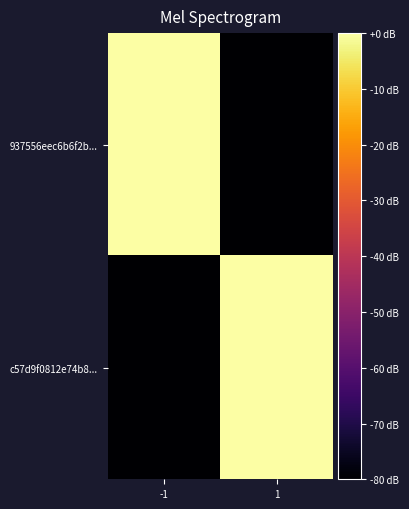

Rank the series by their maximum value, from lowest to highest.

937556eec6b6f2b..., c57d9f0812e74b8...